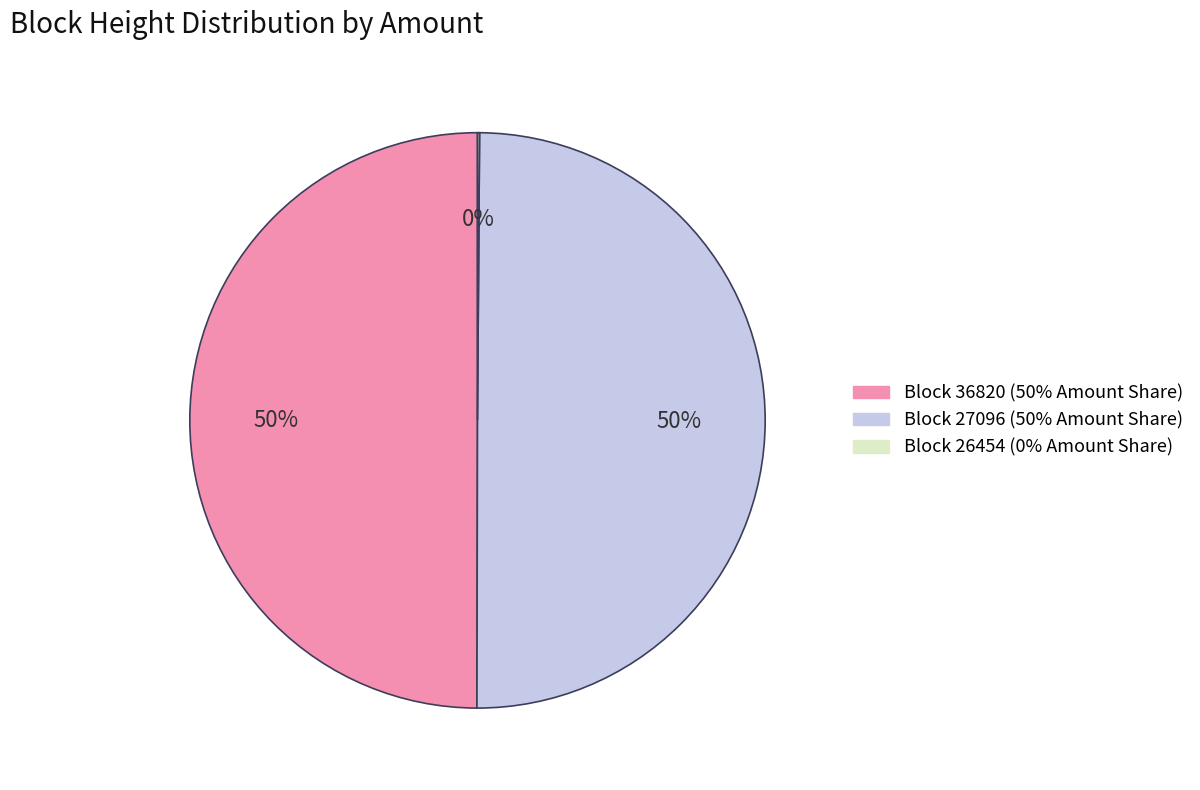

To the nearest percent, what is the average slice percentage?

33%